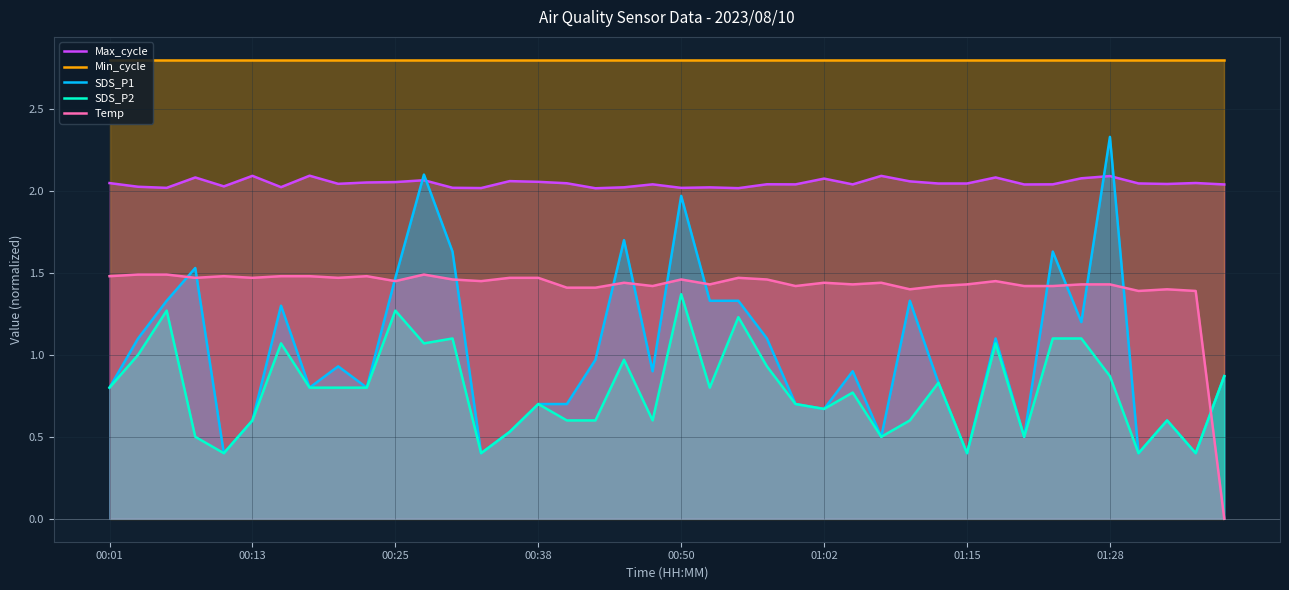

Reading left to right, what are all the values shown in this chart?

Max_cycle: 2.0	2.0	2.0	2.1	2.0	2.1	2.0	2.1	2.0	2.1	2.1	2.1	2.0	2.0	2.1	2.1	2.0	2.0	2.0	2.0	2.0	2.0	2.0	2.0	2.0	2.1	2.0	2.1	2.1	2.0	2.0	2.1	2.0	2.0	2.1	2.1	2.0	2.0	2.0	2.0
Min_cycle: 2.8	2.8	2.8	2.8	2.8	2.8	2.8	2.8	2.8	2.8	2.8	2.8	2.8	2.8	2.8	2.8	2.8	2.8	2.8	2.8	2.8	2.8	2.8	2.8	2.8	2.8	2.8	2.8	2.8	2.8	2.8	2.8	2.8	2.8	2.8	2.8	2.8	2.8	2.8	2.8
SDS_P1: 0.8	1.1	1.3	1.5	0.4	0.6	1.3	0.8	0.9	0.8	1.5	2.1	1.6	0.4	0.5	0.7	0.7	1.0	1.7	0.9	2.0	1.3	1.3	1.1	0.7	0.7	0.9	0.5	1.3	0.8	0.4	1.1	0.5	1.6	1.2	2.3	0.4	0.6	0.4	0.9
SDS_P2: 0.8	1.0	1.3	0.5	0.4	0.6	1.1	0.8	0.8	0.8	1.3	1.1	1.1	0.4	0.5	0.7	0.6	0.6	1.0	0.6	1.4	0.8	1.2	0.9	0.7	0.7	0.8	0.5	0.6	0.8	0.4	1.1	0.5	1.1	1.1	0.9	0.4	0.6	0.4	0.9
Temp: 1.5	1.5	1.5	1.5	1.5	1.5	1.5	1.5	1.5	1.5	1.4	1.5	1.5	1.4	1.5	1.5	1.4	1.4	1.4	1.4	1.5	1.4	1.5	1.5	1.4	1.4	1.4	1.4	1.4	1.4	1.4	1.4	1.4	1.4	1.4	1.4	1.4	1.4	1.4	0.0